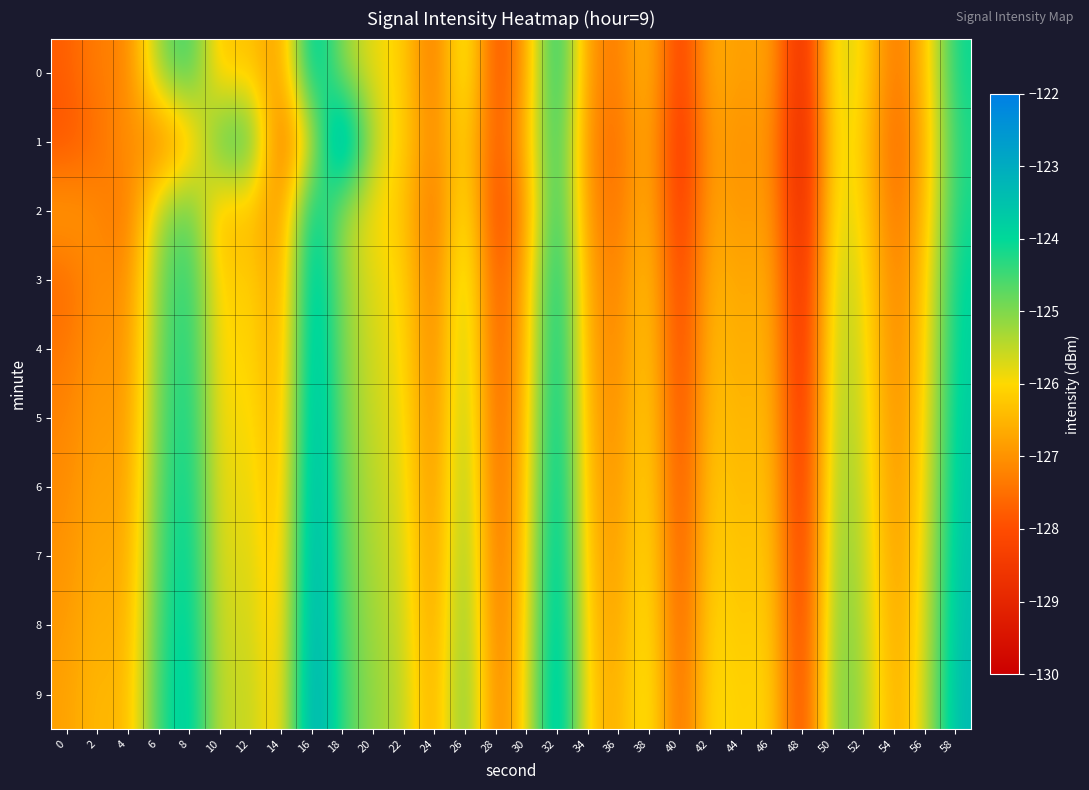

Between 54 and 56, which series saw the biggest shift?

1